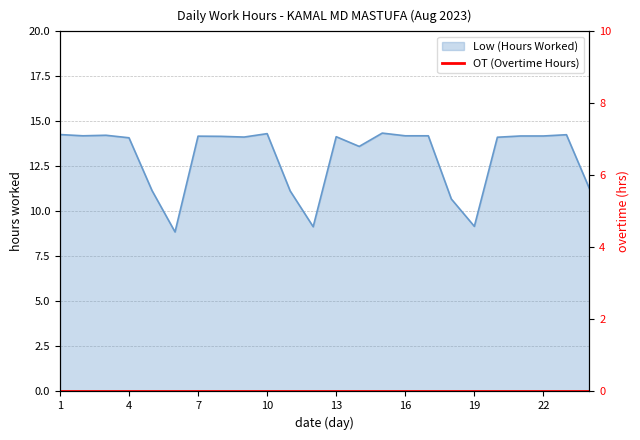

What is the value of the 5th point from the left?

11.2